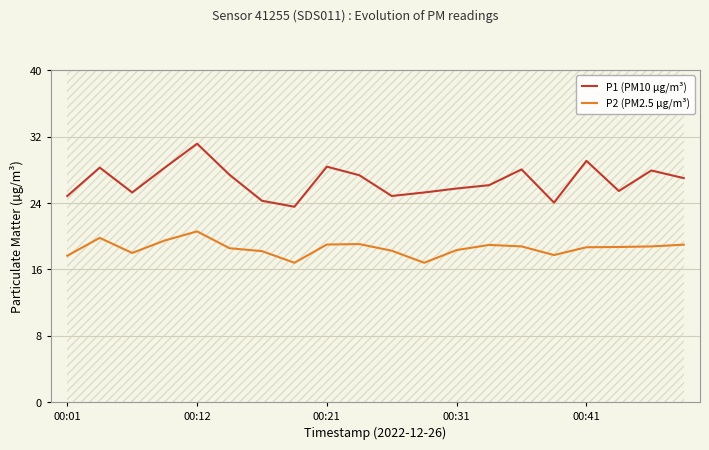

True or false: P2 (PM2.5 µg/m³) and P1 (PM10 µg/m³) cross at least once.

False